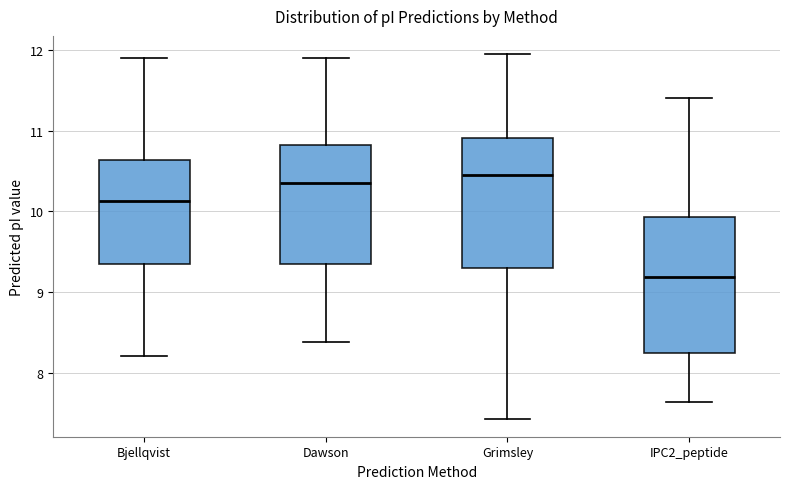

Reading left to right, transcribe this box plot: for each box, give where its median line is, the range the box spans, and where its two whiskers end, as read against the y-axis. The values are not printed on the chart, so give them approximately, as read against the axis.

Bjellqvist: median 10.1, box 9.4 to 10.6, whiskers 8.2 to 11.9
Dawson: median 10.4, box 9.4 to 10.8, whiskers 8.4 to 11.9
Grimsley: median 10.4, box 9.3 to 10.9, whiskers 7.4 to 11.9
IPC2_peptide: median 9.2, box 8.3 to 9.9, whiskers 7.6 to 11.4